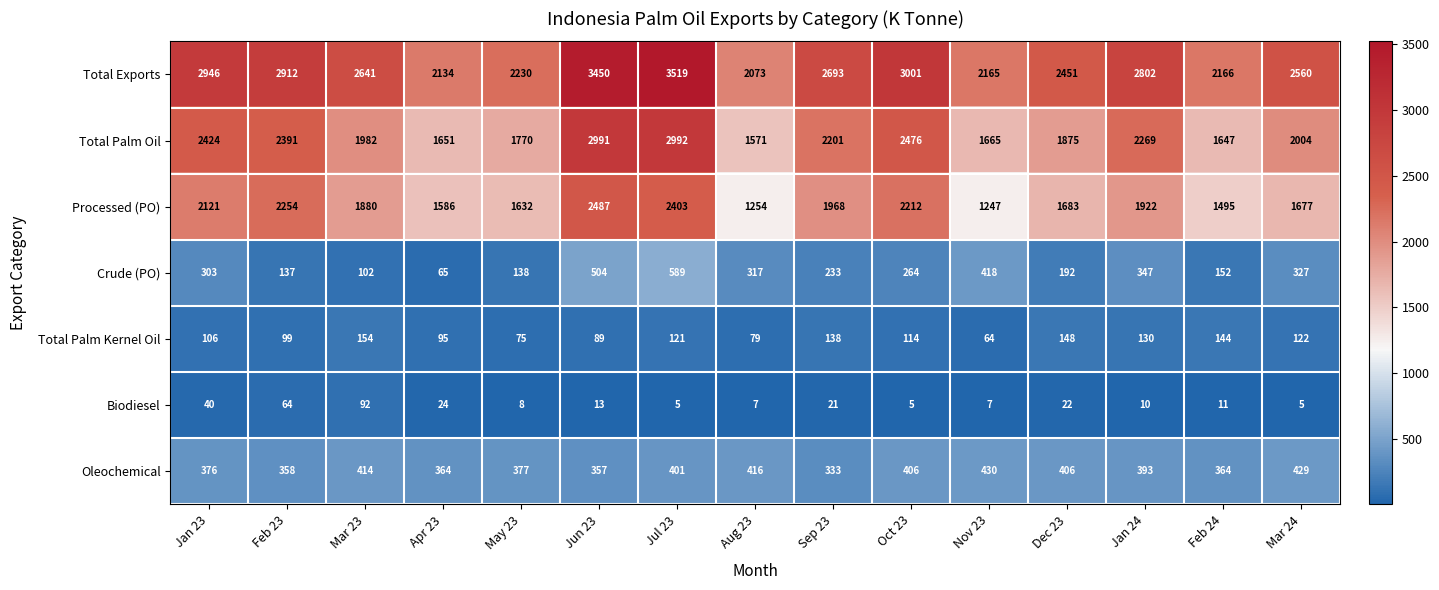

What is the sum of the Processed (PO) values at Jun 23 and Sep 23?

4455